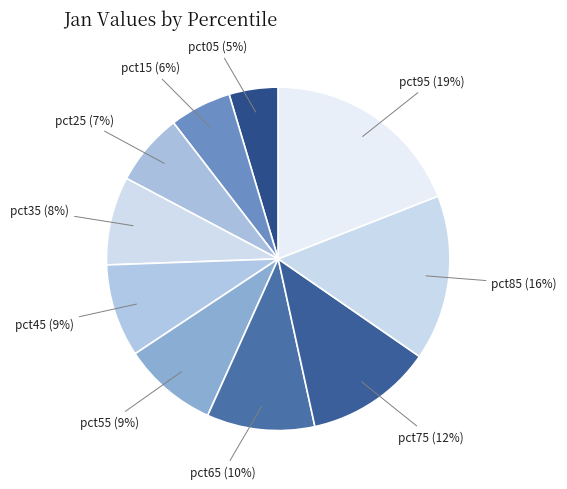

How many segments does this pie chart have?

10